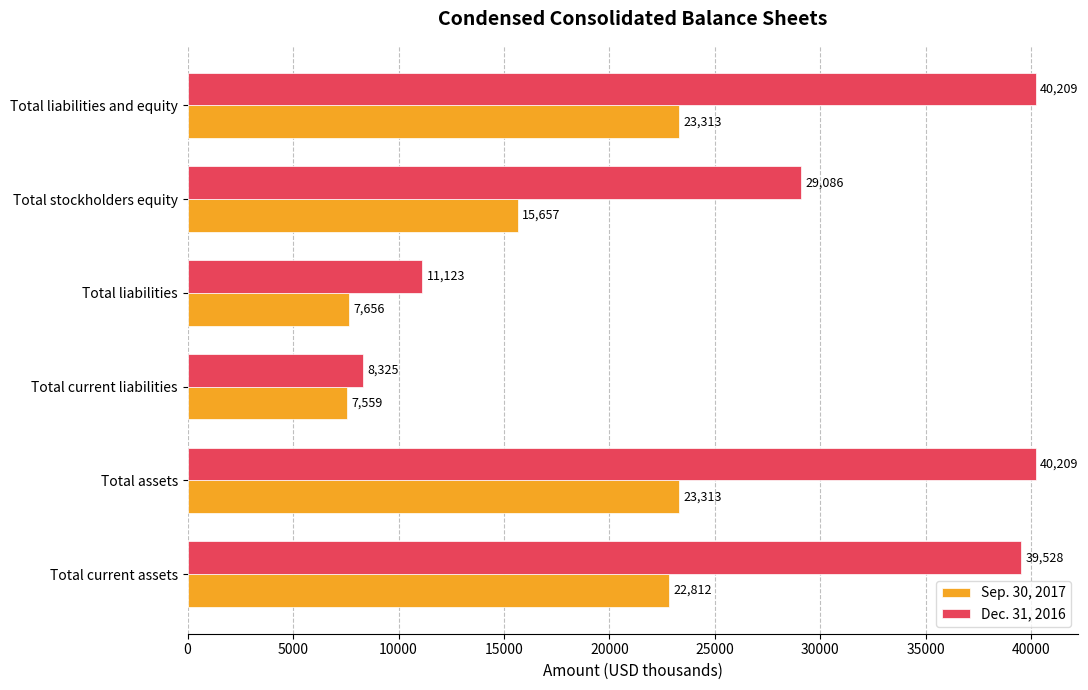

How many series are shown in this chart?

2